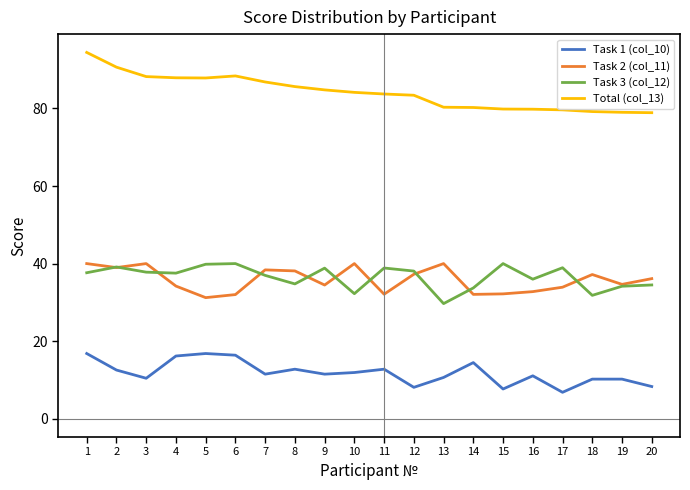

What is the average value of the Task 2 (col_11) series?

35.8